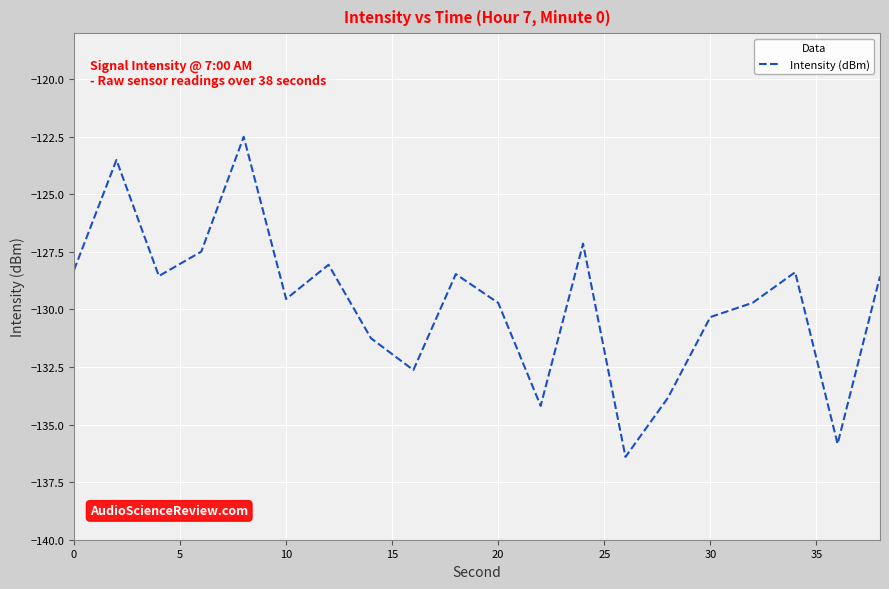

What is the difference between the maximum and minimum values?

13.9